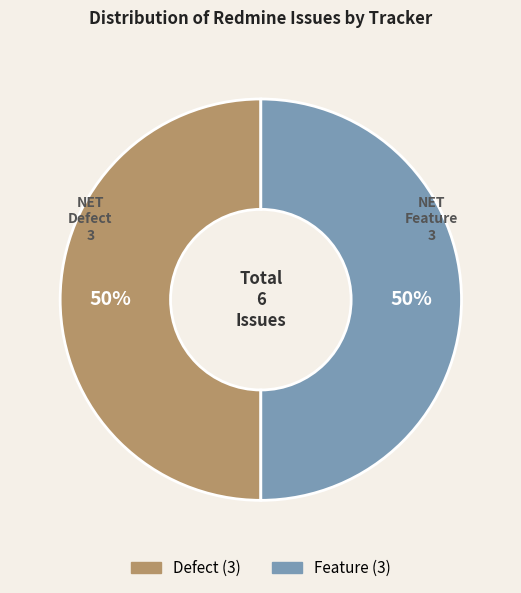

To the nearest percent, what is the average slice percentage?

50%